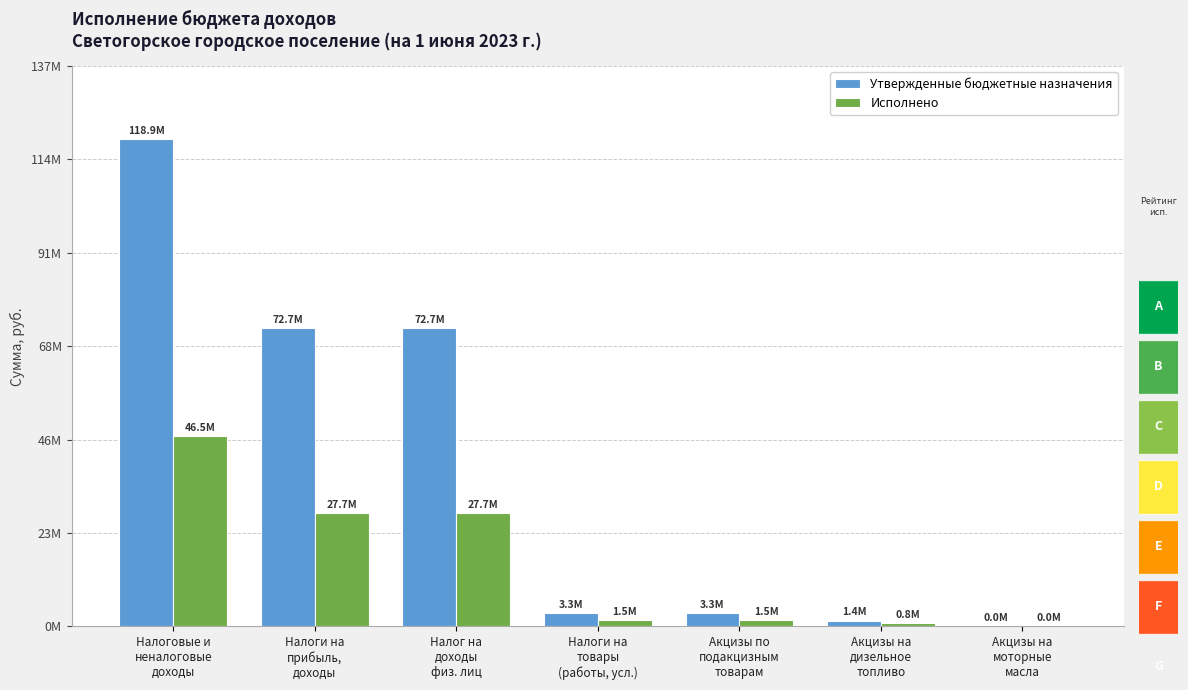

What is the sum of the Утвержденные бюджетные назначения values at Акцизы на
дизельное
топливо and Акцизы на
моторные
масла?

1420000.0